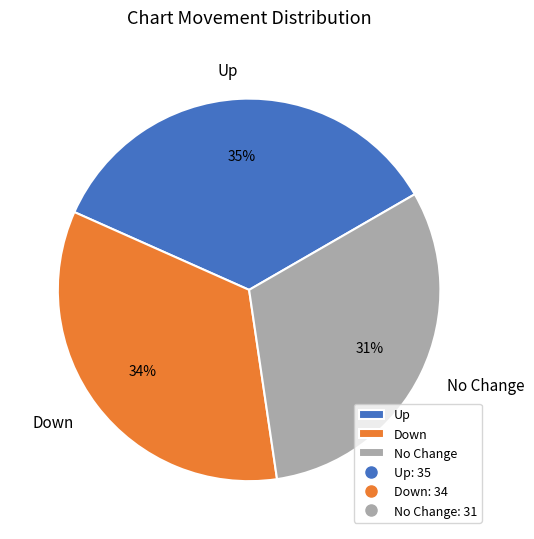

Between Down and Up, which is larger?

Up